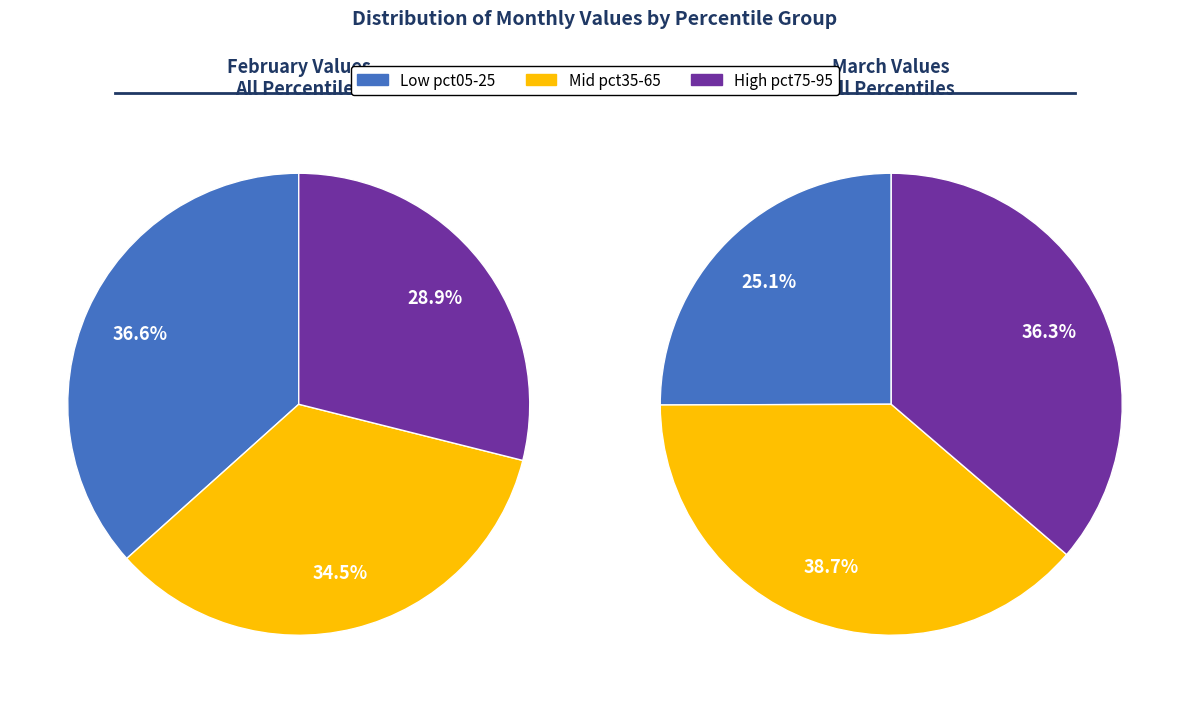

Between mar_values and feb_values, which is larger?

feb_values